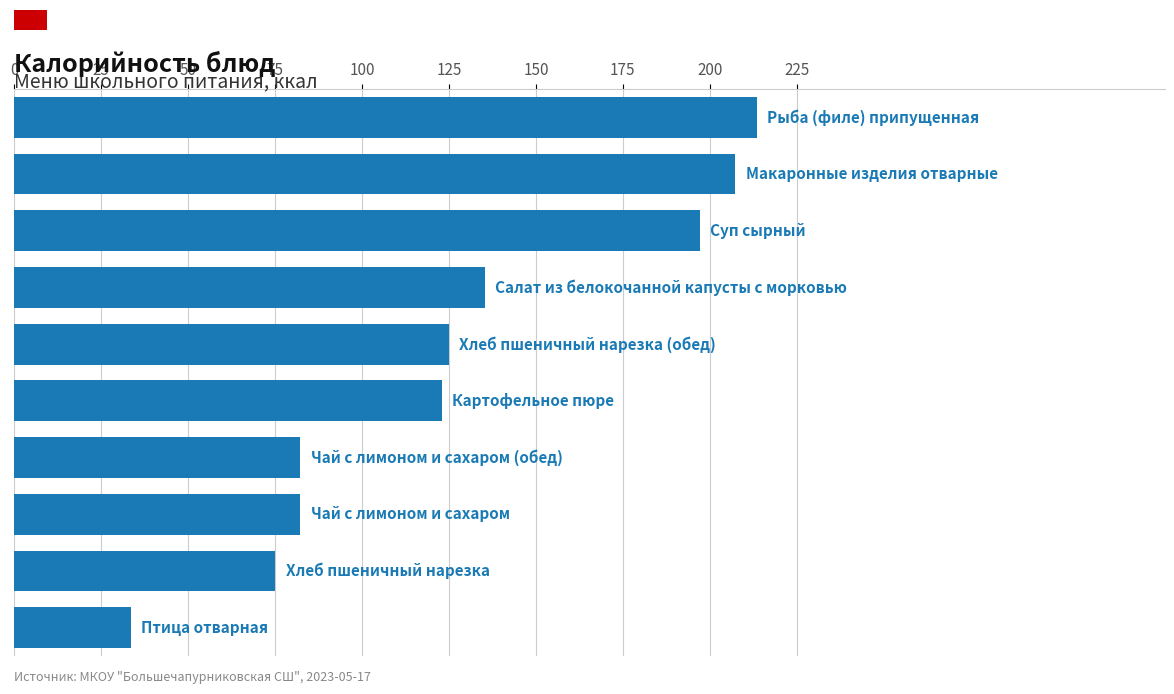

What is the average value?

127.4